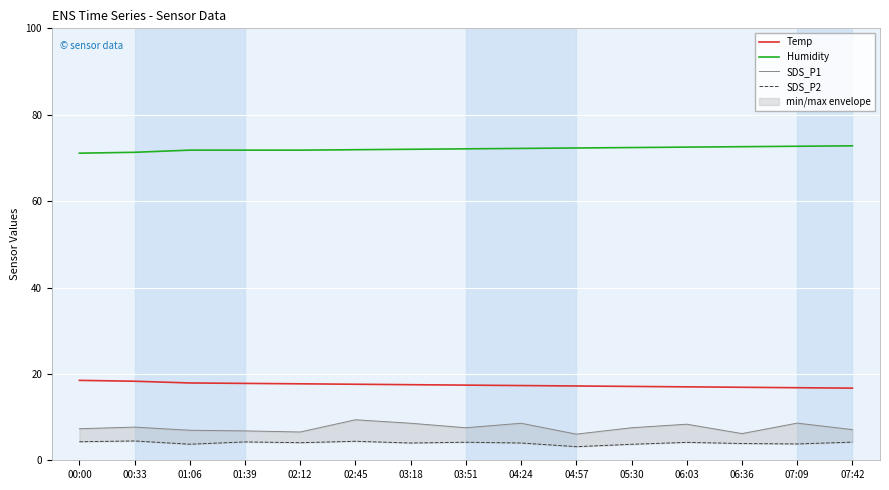

What is the sum of the Temp values at 04:24 and 00:00?

35.8